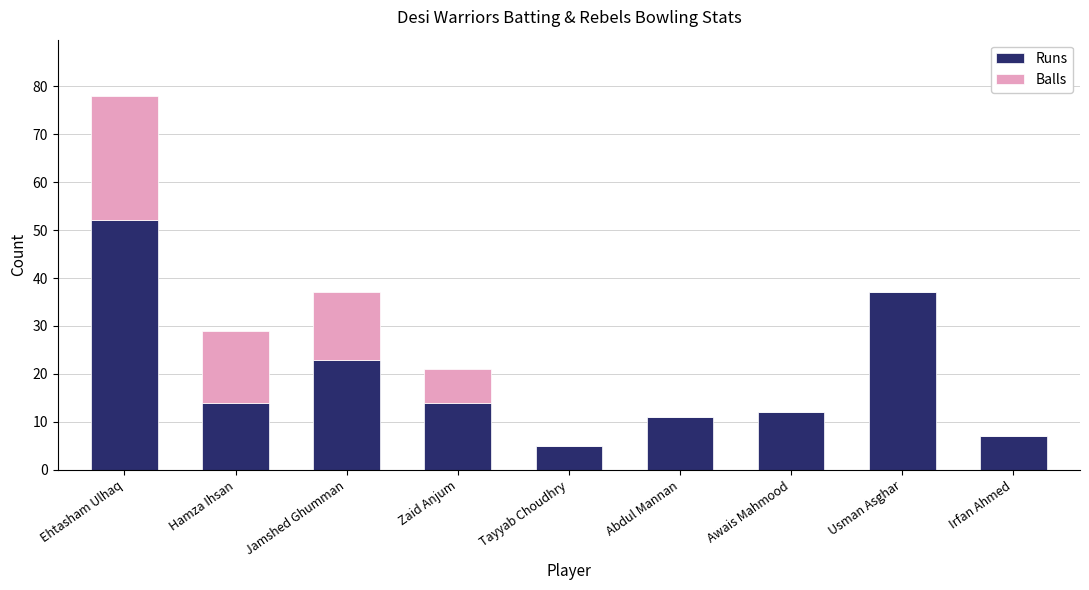

The Runs series shows 14 at Hamza Ihsan. True or false?

True